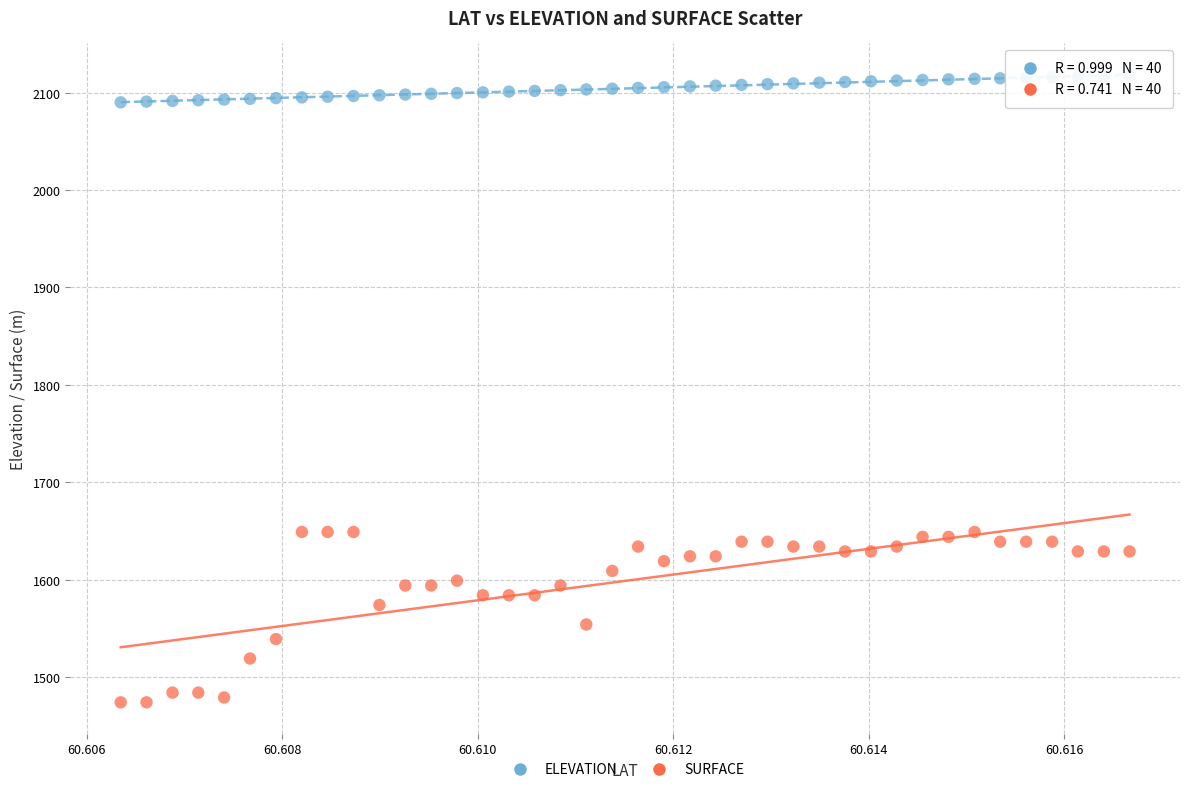

Which series has the widest spread of Y values?

SURFACE